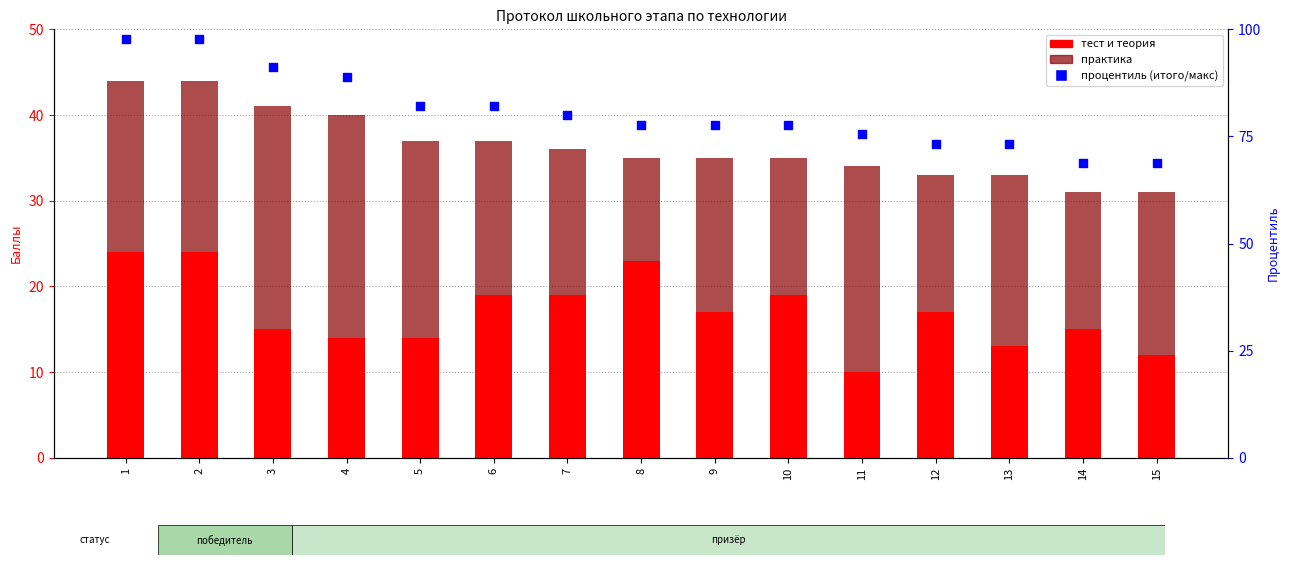

Which series has the largest total across all categories?

процентиль (итого/макс)